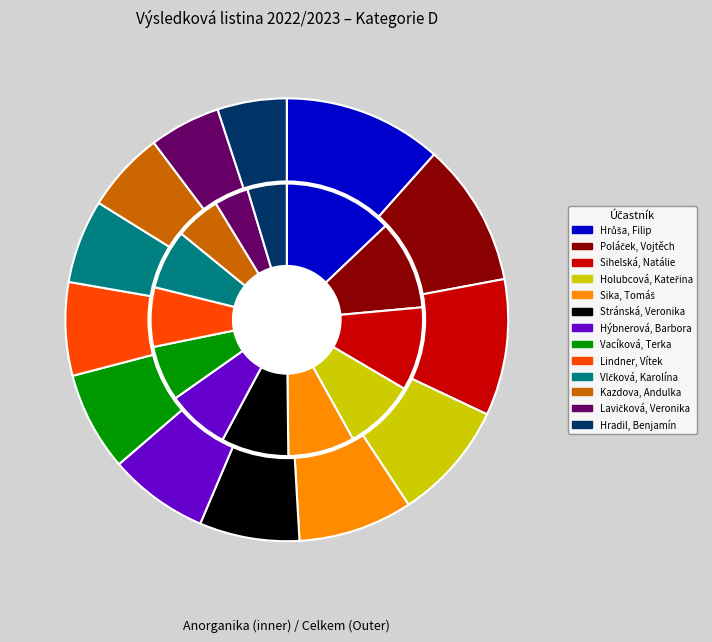

Does any single category account for the majority?

No